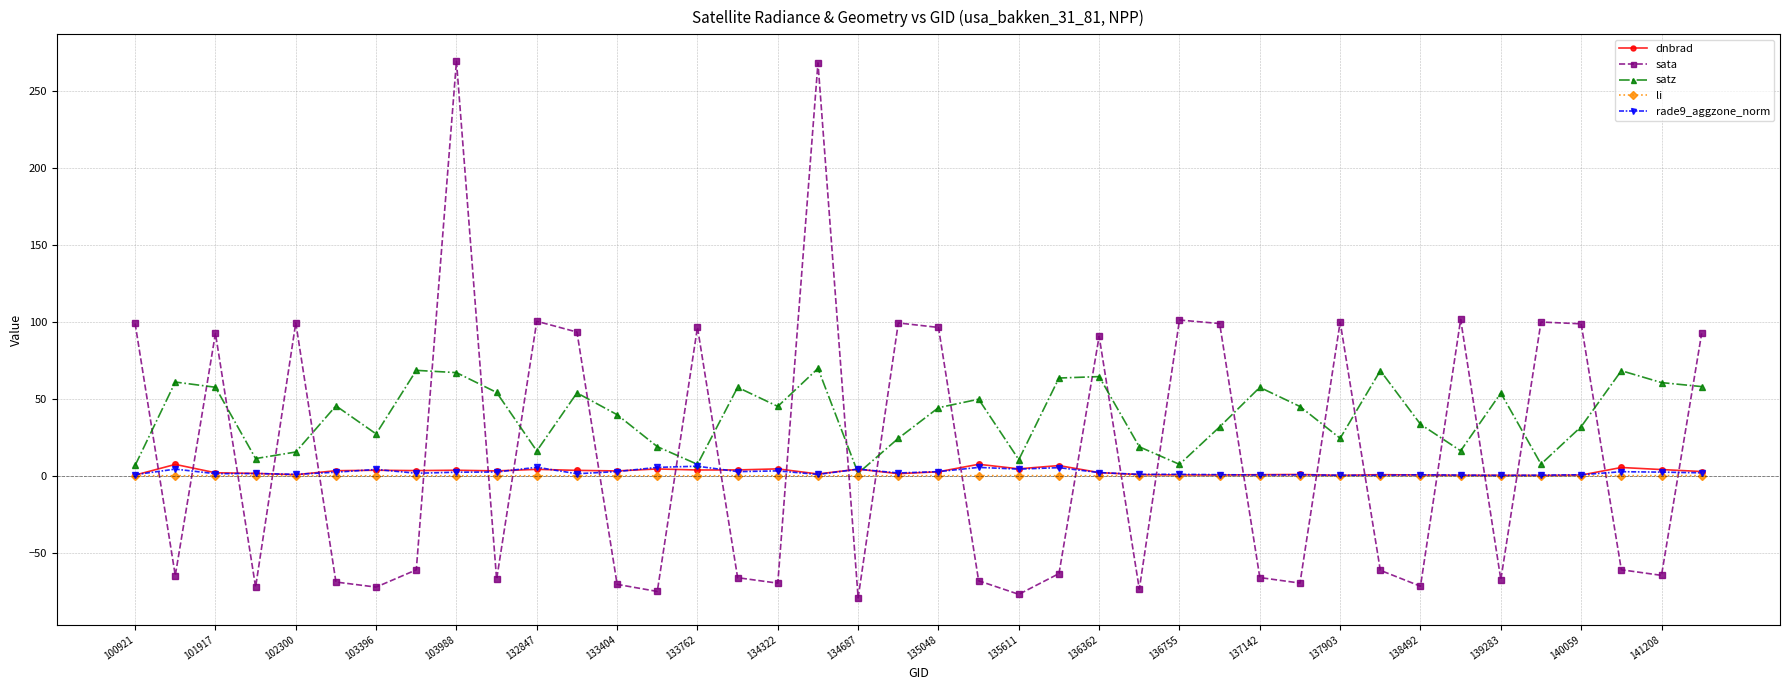

How many series are shown in this chart?

5